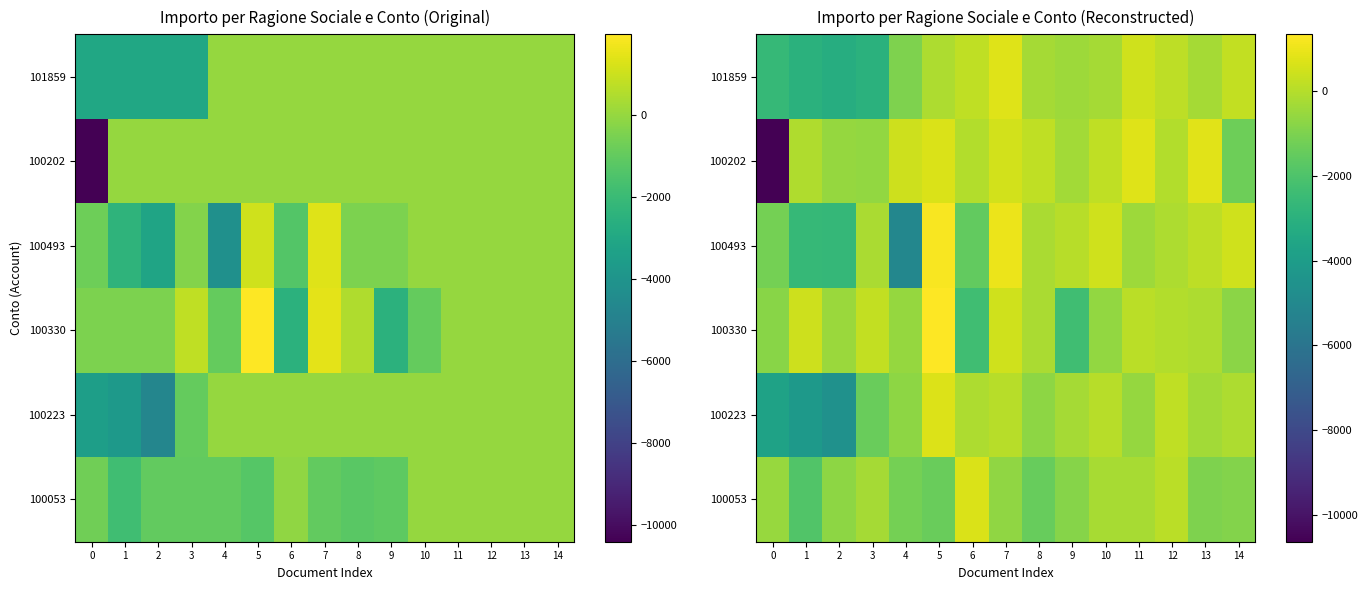

True or false: 100223 has a value of -3755.7 at 0.

True